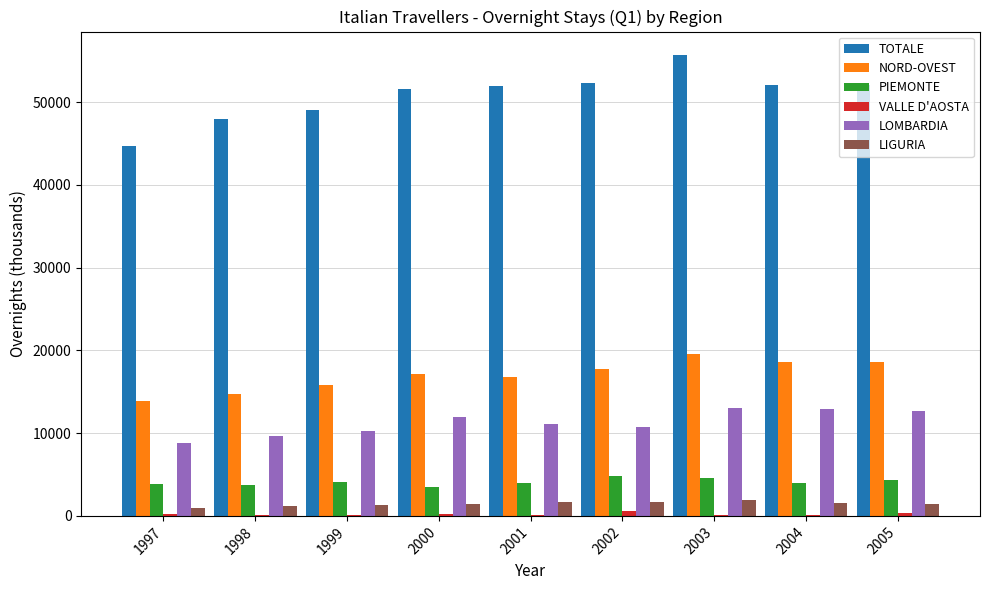

What is the spread (max minus min) of values at 2002?

51659.8